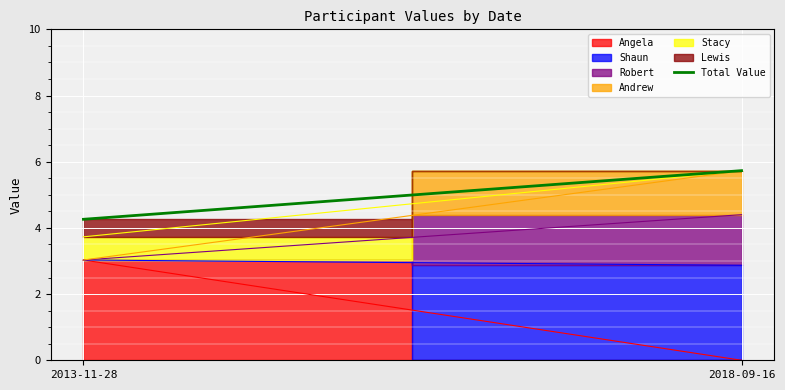

At which label is the value closest to 4?

2013-11-28